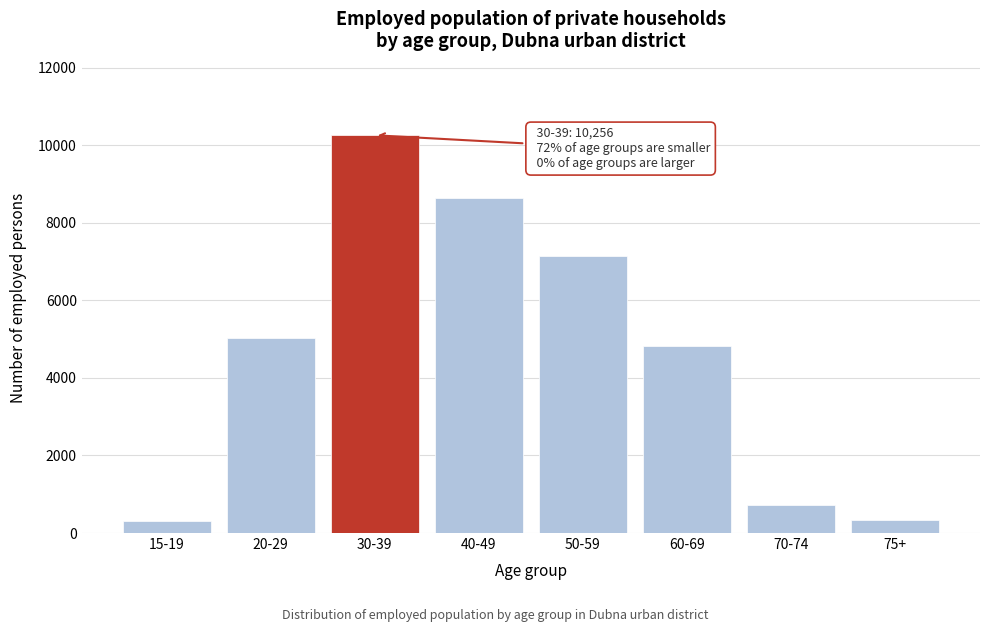

Approximately how many times larger is the value at 30-39 compared to 75+?

30.0